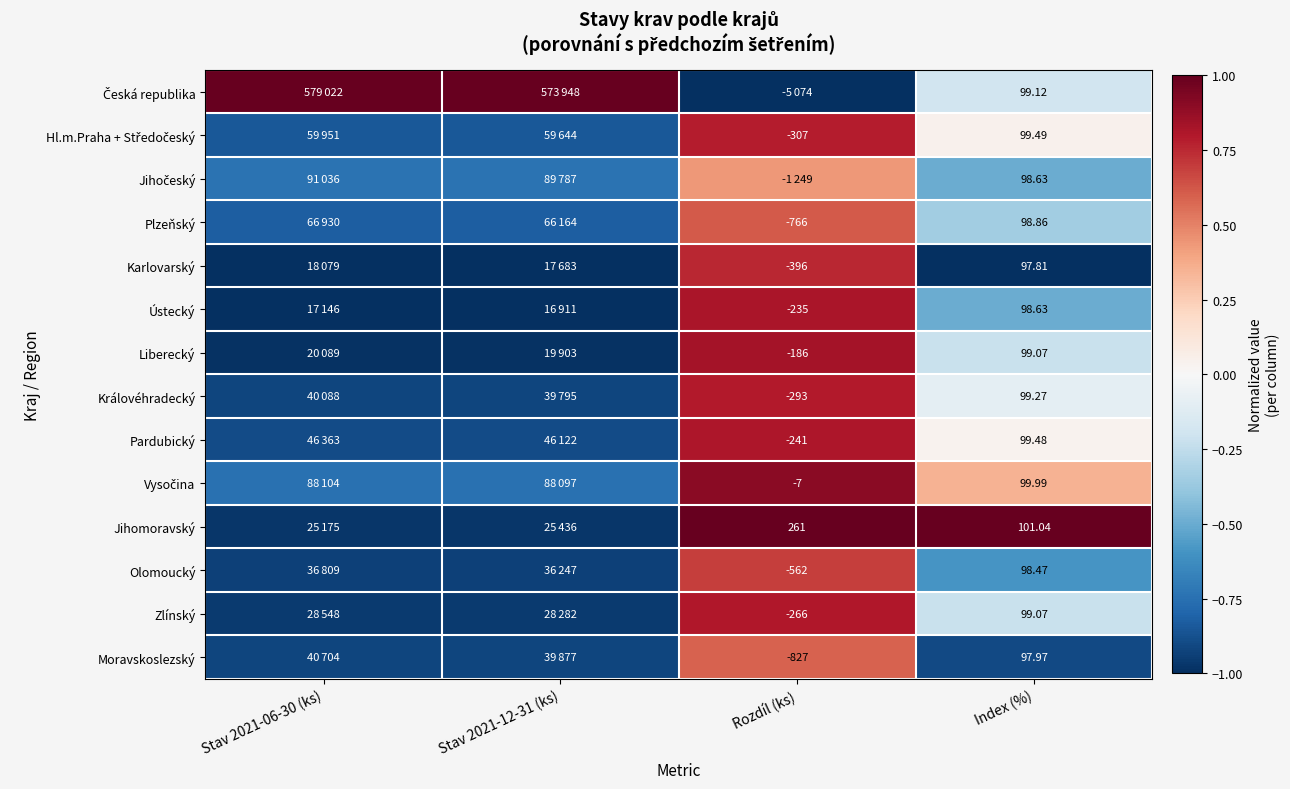

The Pardubický series shows 1.3 at Rozdíl (ks). True or false?

False